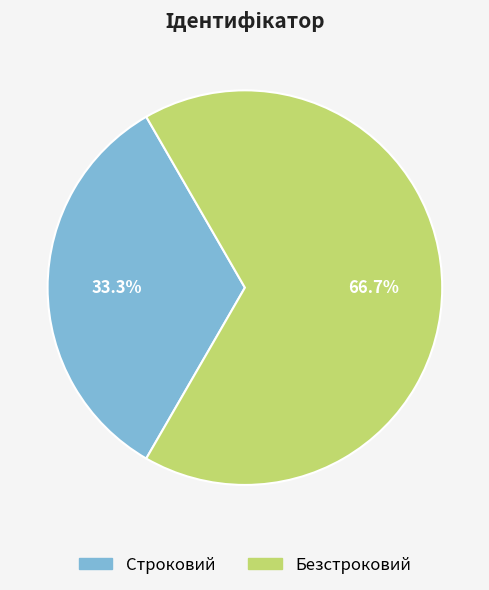

What is the smallest slice in the pie chart?

Строковий